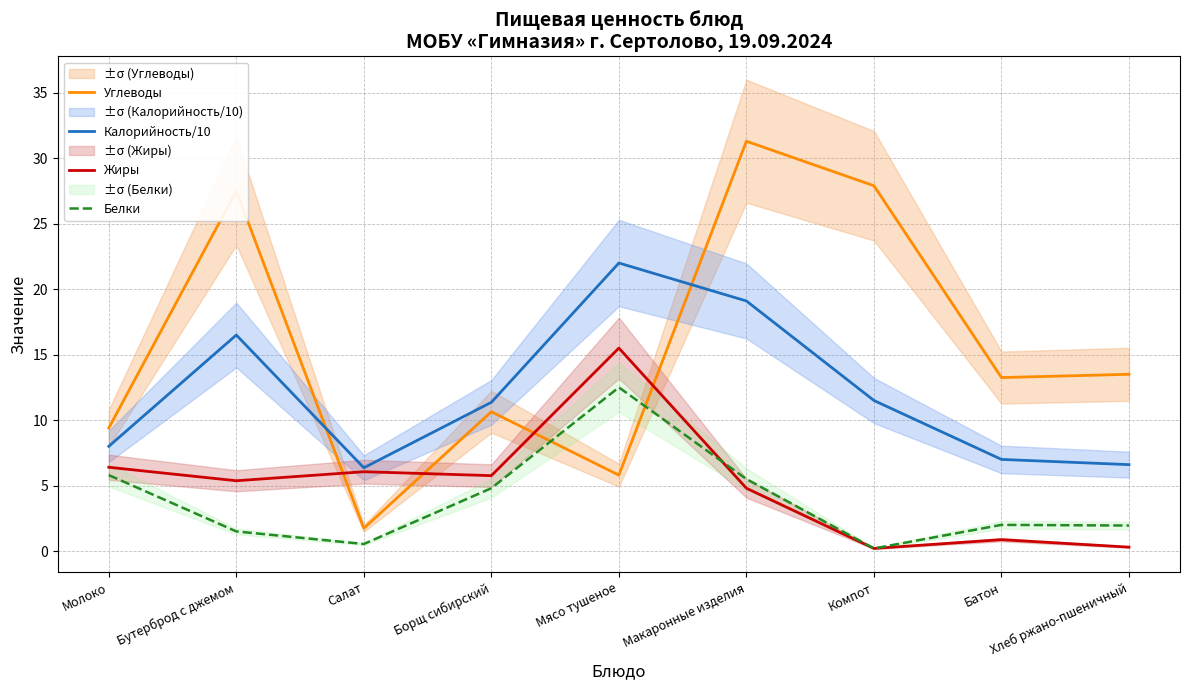

At which category does Углеводы reach its first local peak?

Бутерброд с джемом